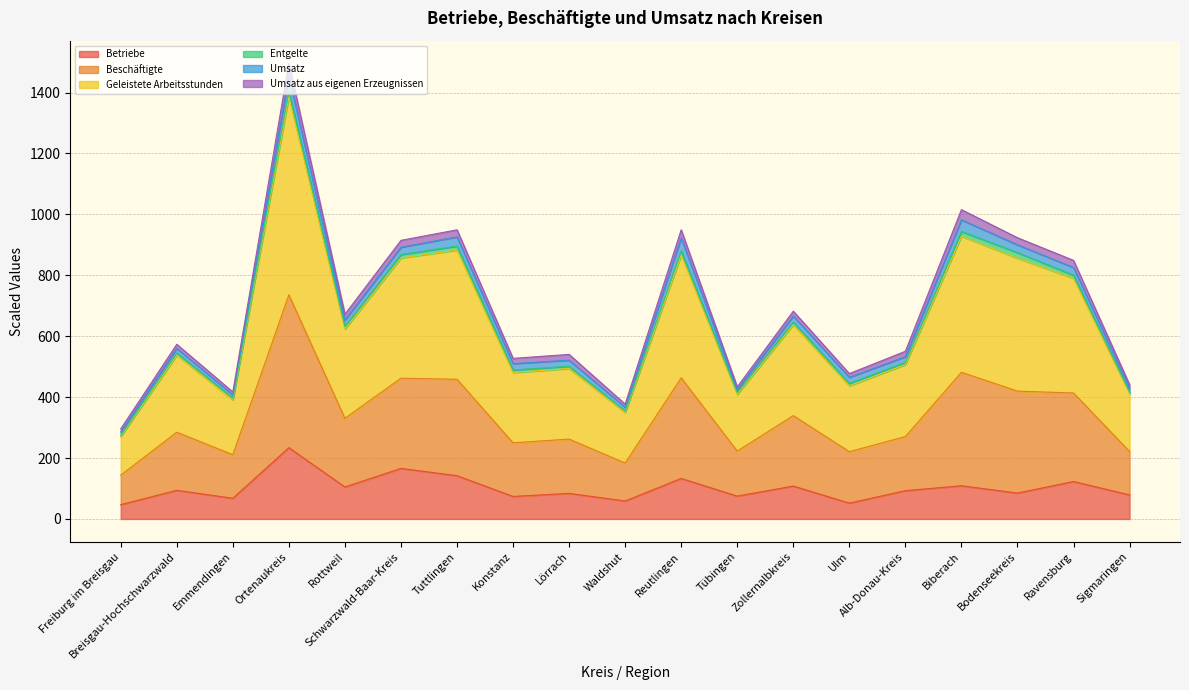

Is it true that Betriebe equals 23.7 at Konstanz?

False